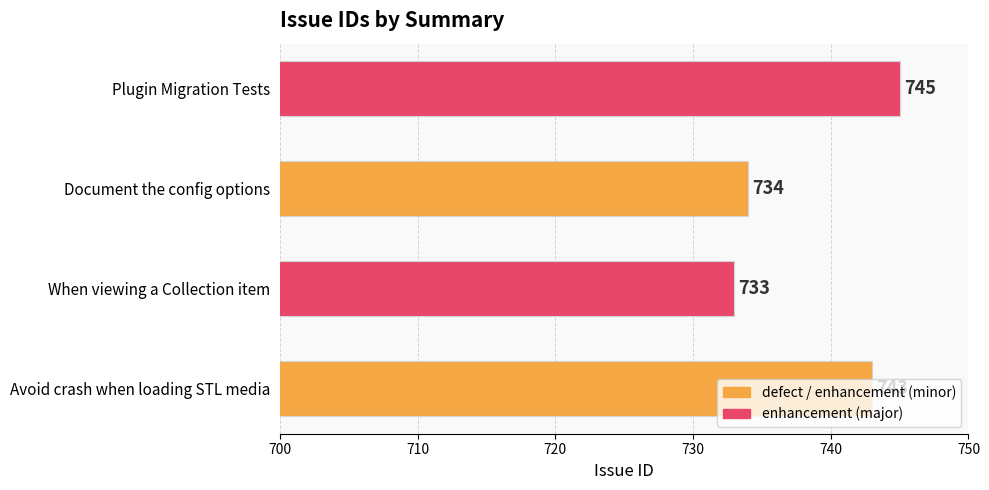

Rank the categories by value from lowest to highest.

When viewing a Collection item, Document the config options, Avoid crash when loading STL media, Plugin Migration Tests